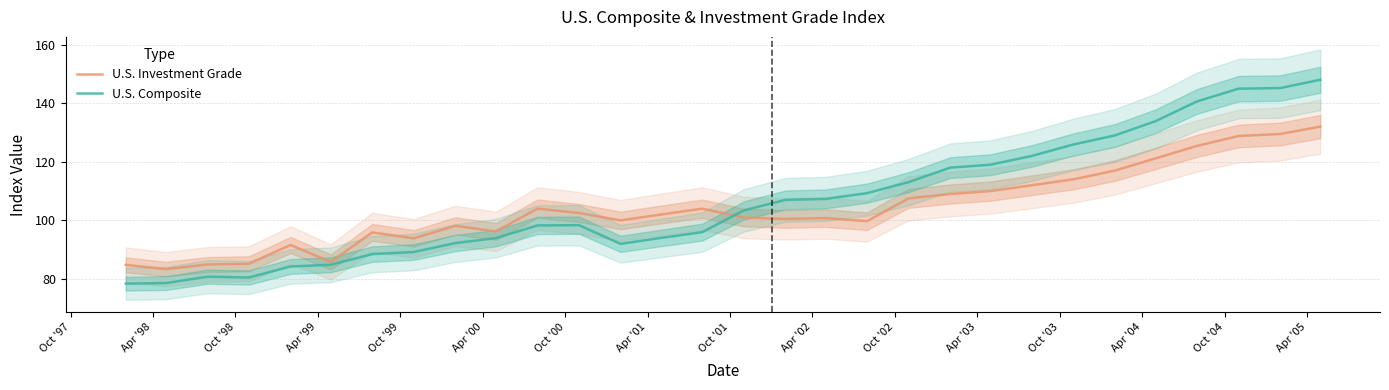

True or false: U.S. Composite and U.S. Investment Grade cross at least once.

True